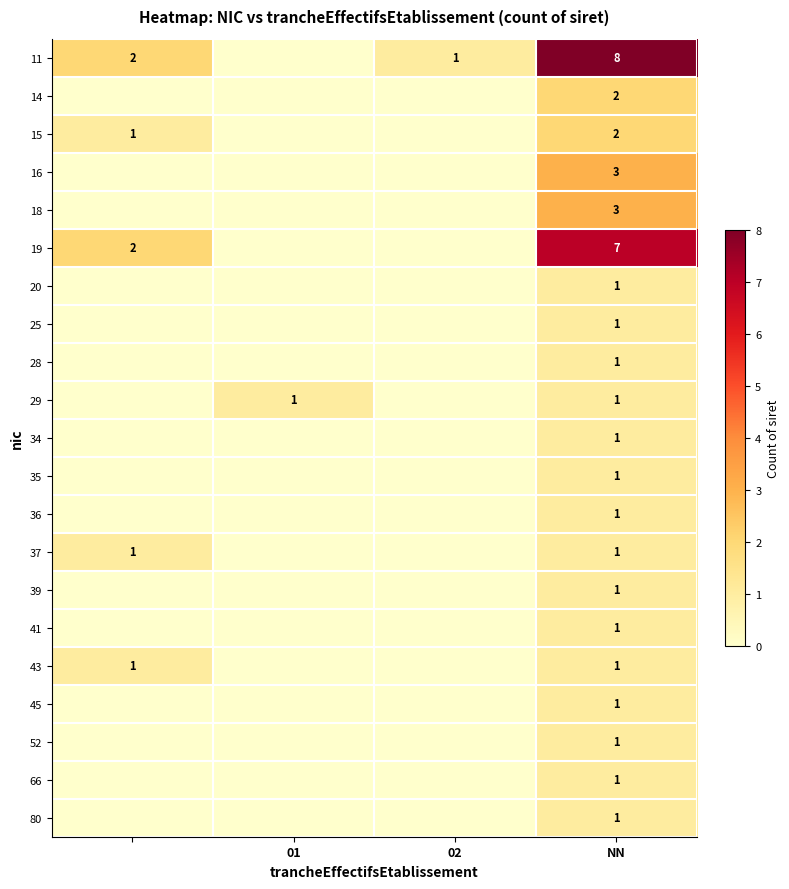

What is the spread (max minus min) of values at NN?

7